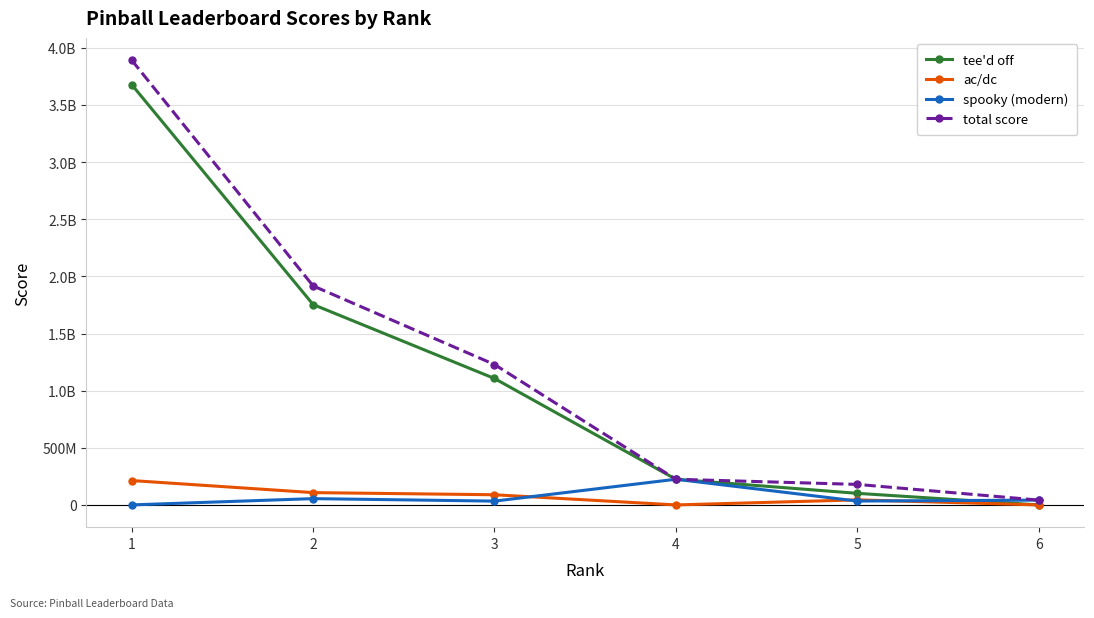

What are all the series names shown in the legend?

tee'd off, ac/dc, spooky (modern), total score